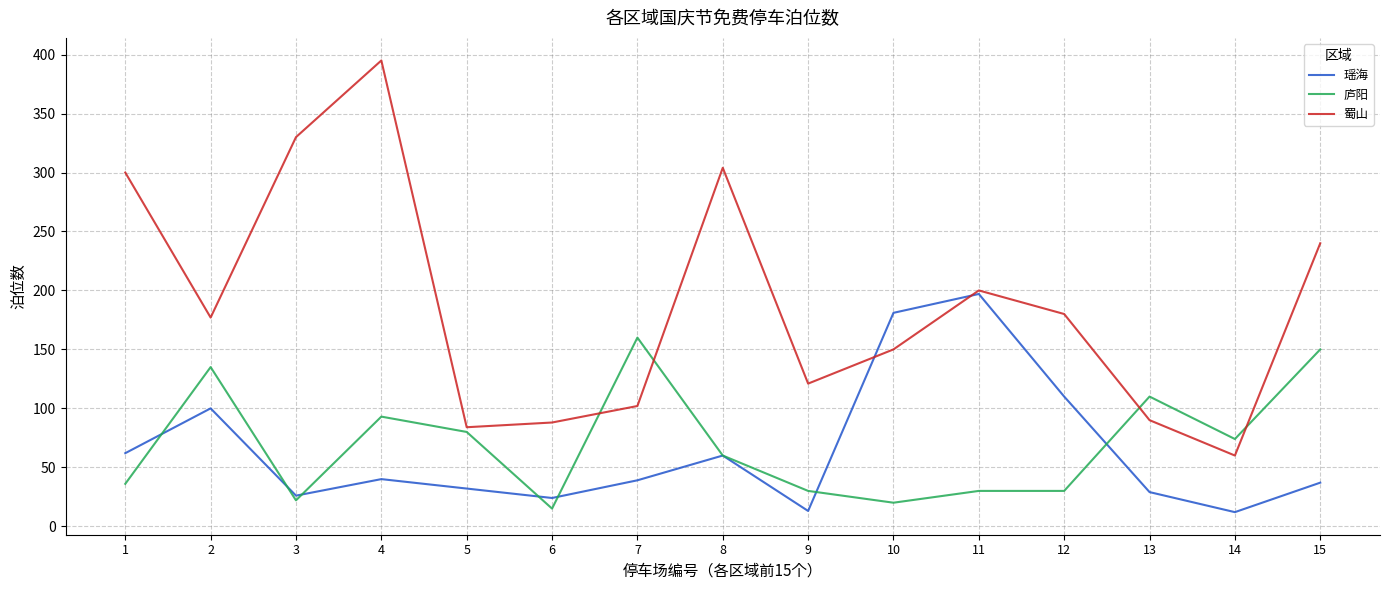

What is the greatest value displayed?

395